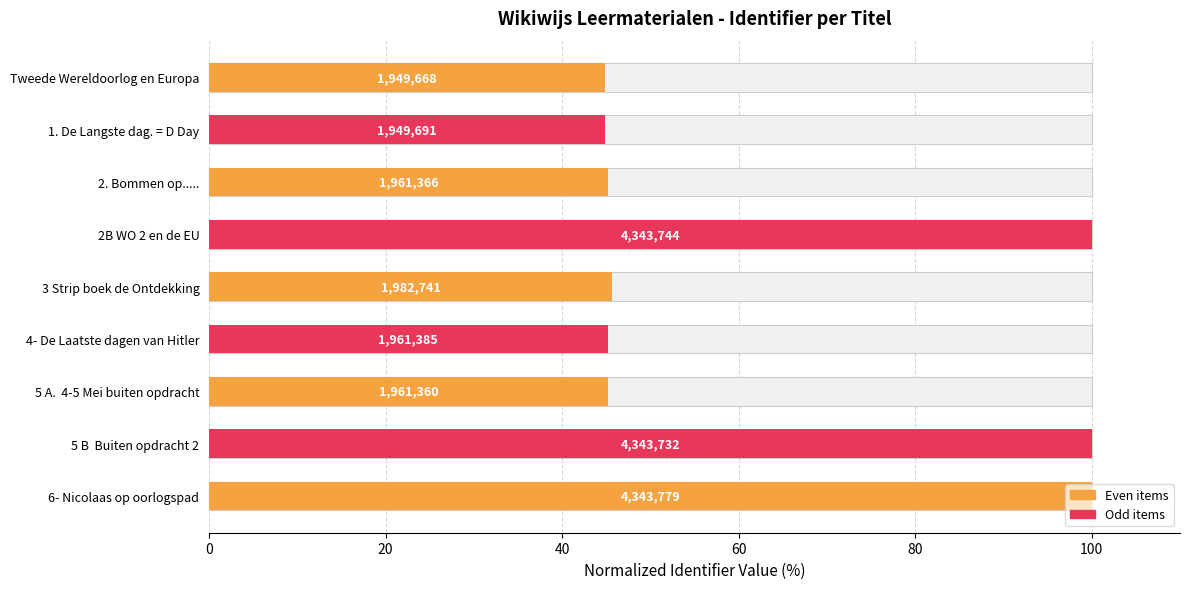

How many data points does each series have?

9